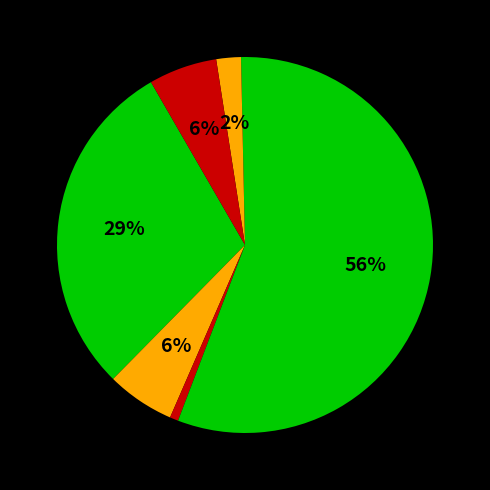

Count the number of slices in the pie.

6